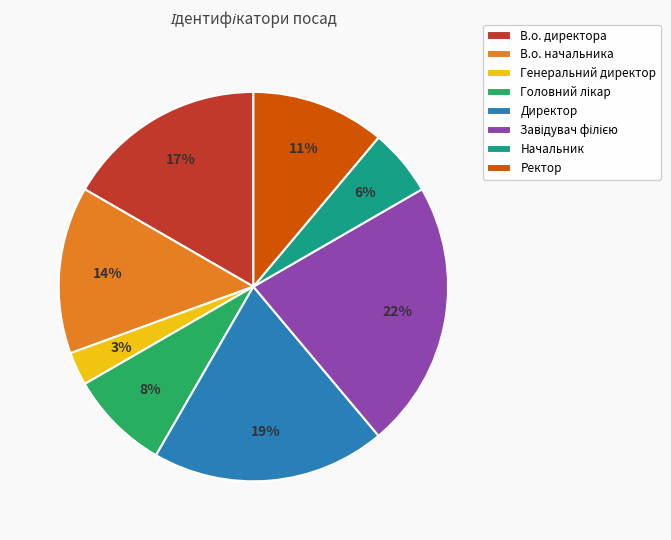

To the nearest percent, what portion does В.о. начальника represent?

14%